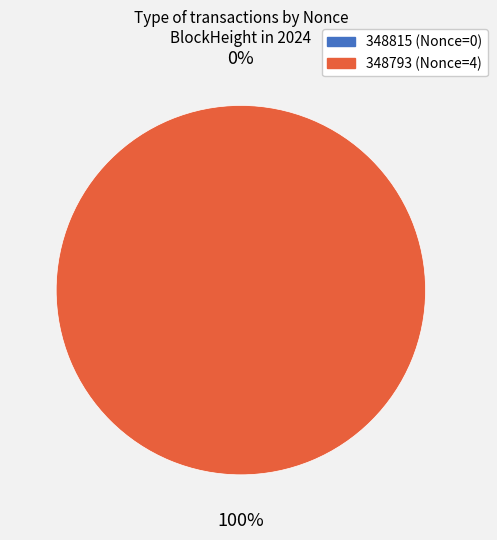

What percentage do 348793 and 348815 together represent?

100.0%